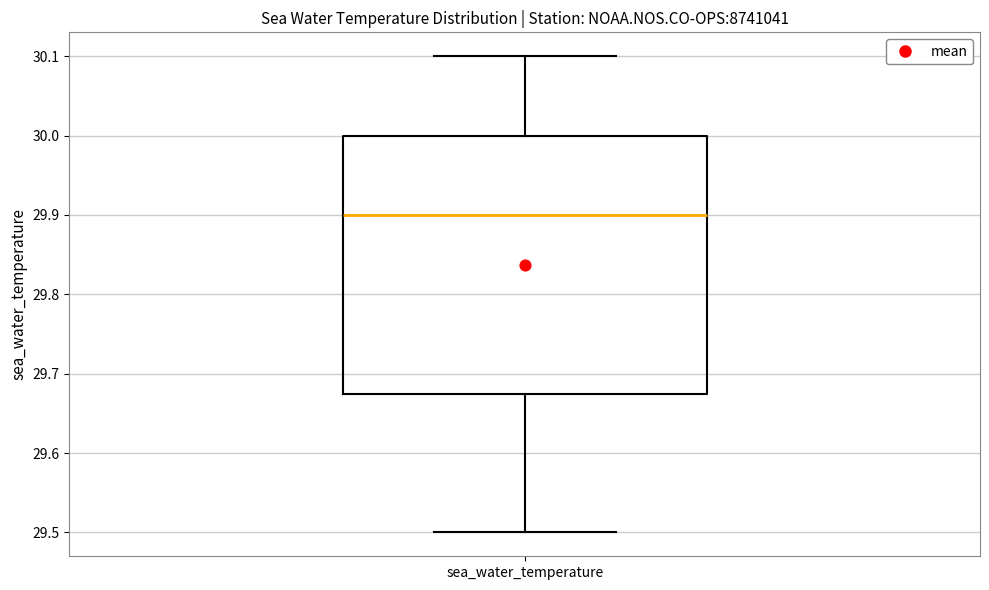

Read this box plot against the y-axis: the position of the median line, the range covered by the box, and the ends of both whiskers. The values are not printed on the chart, so give them approximately, as read against the axis.

median 29.90, box 29.68 to 30.00, whiskers 29.50 to 30.10